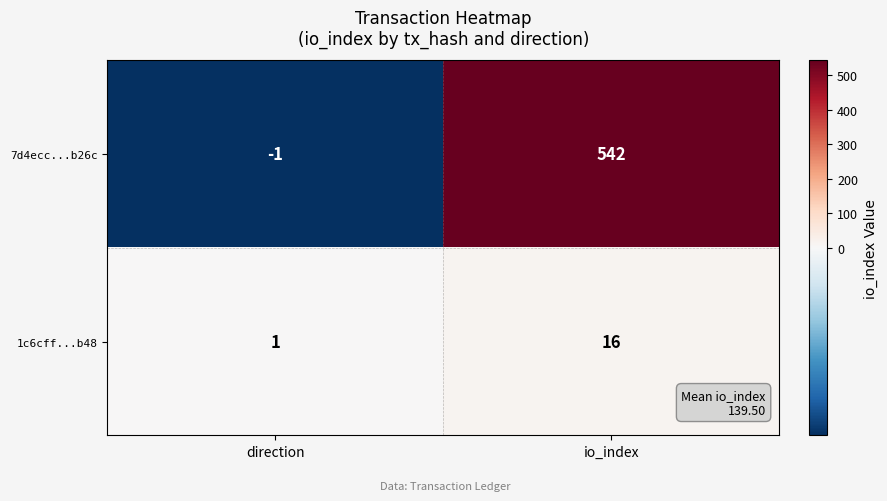

At which category is the sum across all series the highest?

io_index